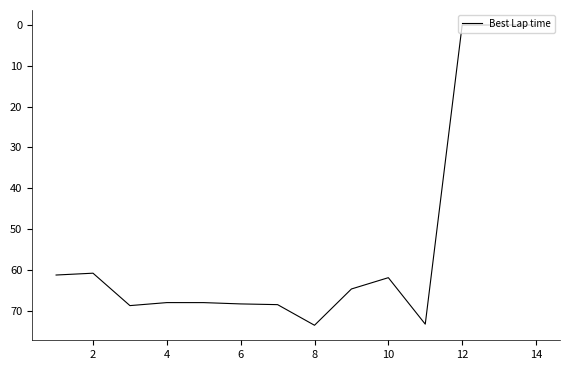

What is the maximum value shown in the chart?

73.6